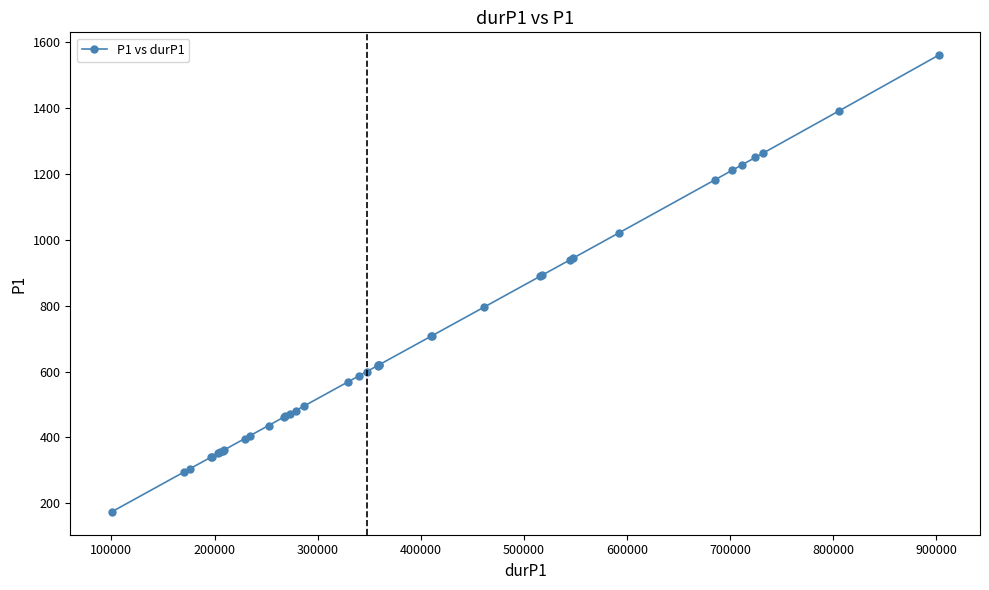

What is the minimum value shown in the chart?

173.9